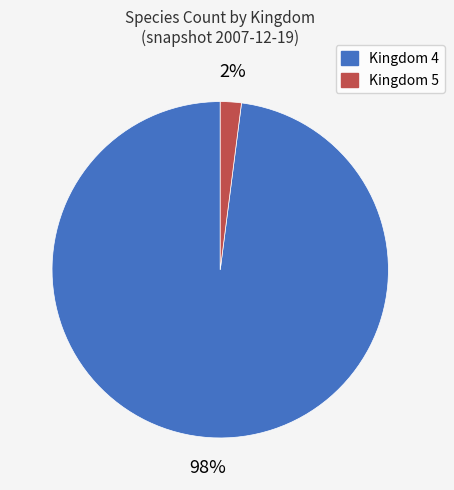

To the nearest percent, what is the difference between the largest and smallest slice percentages?

96%